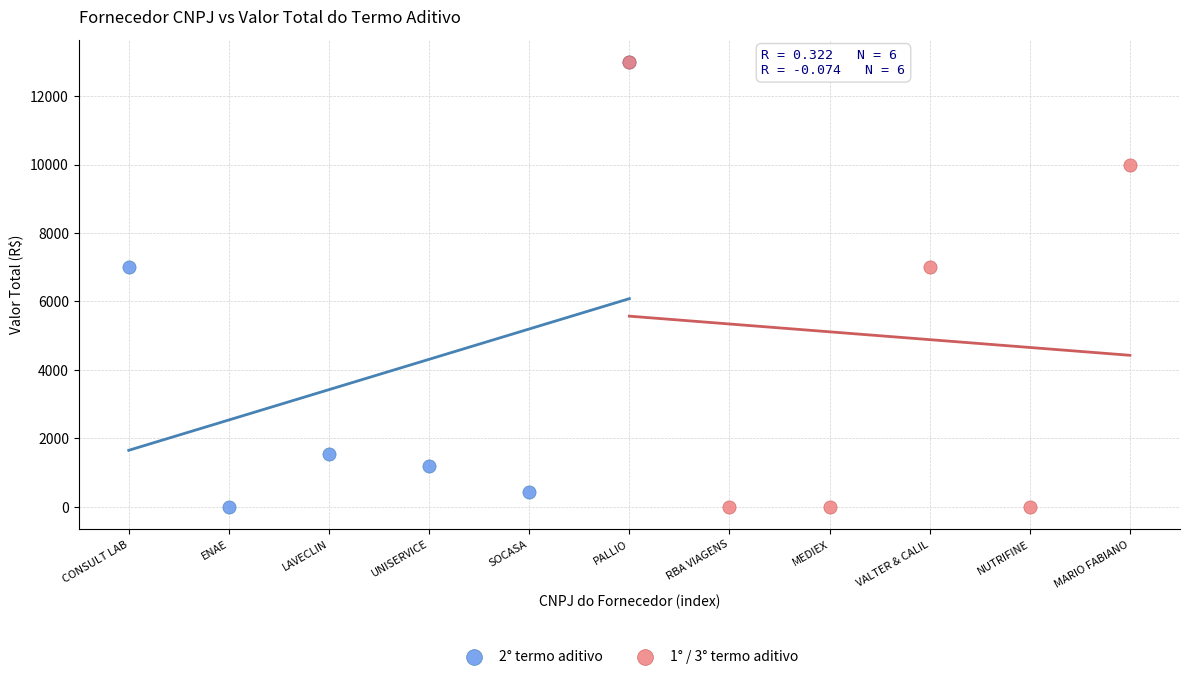

What are all the series names shown in the legend?

2° termo aditivo, 1° / 3° termo aditivo